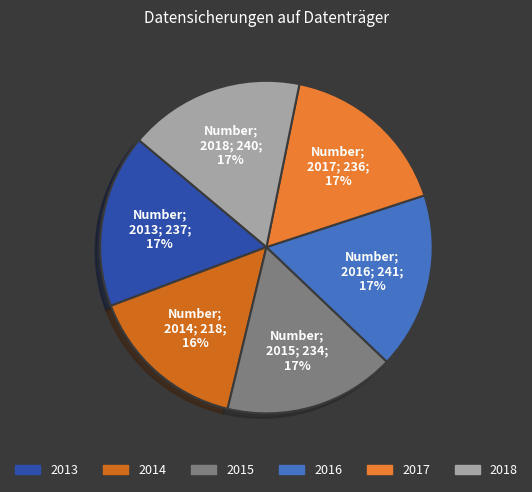

To the nearest percent, what is the combined percentage of 2013 and 2017?

34%